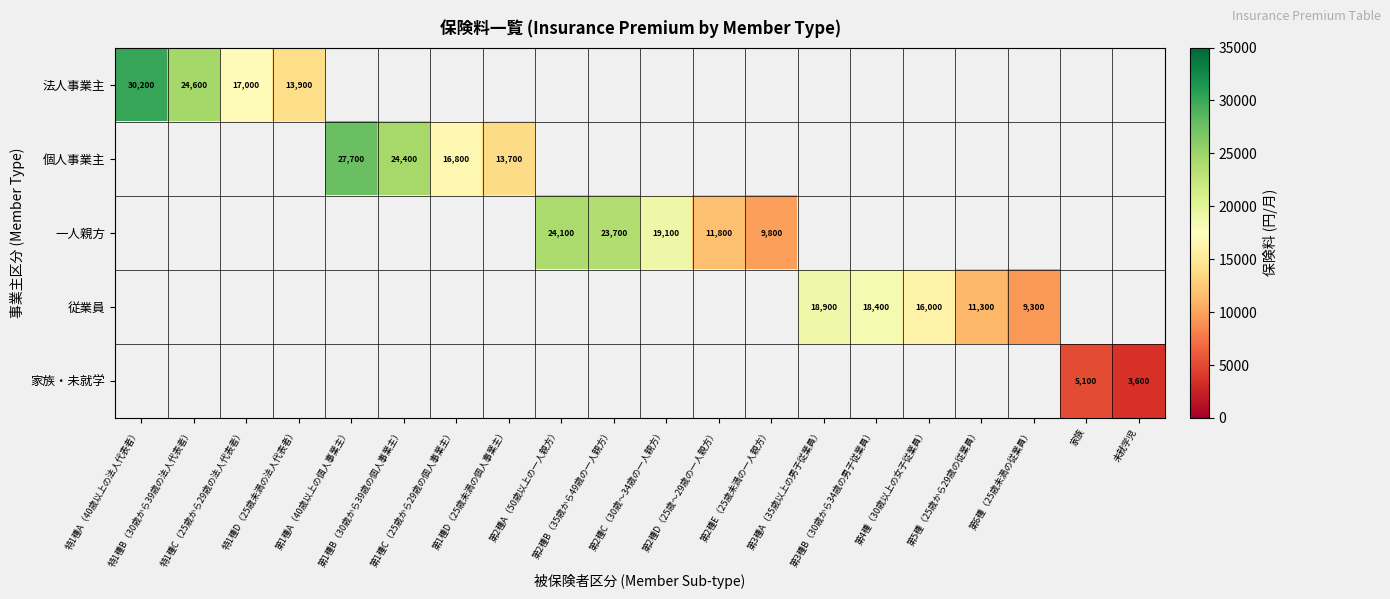

How many positive values does the 個人事業主 series have?

4